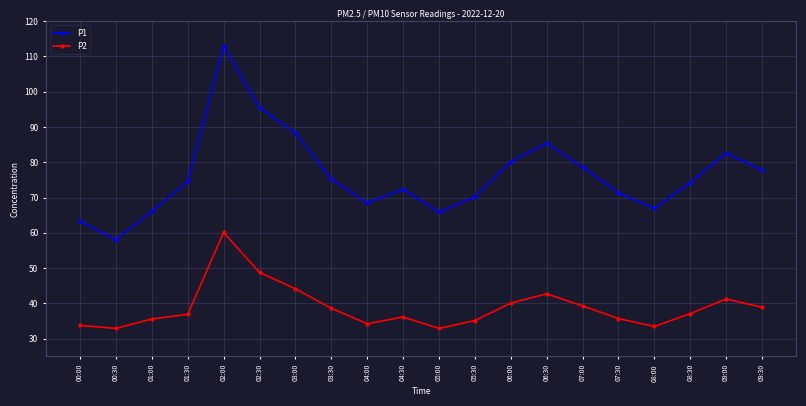

How many lines are shown in the chart?

2